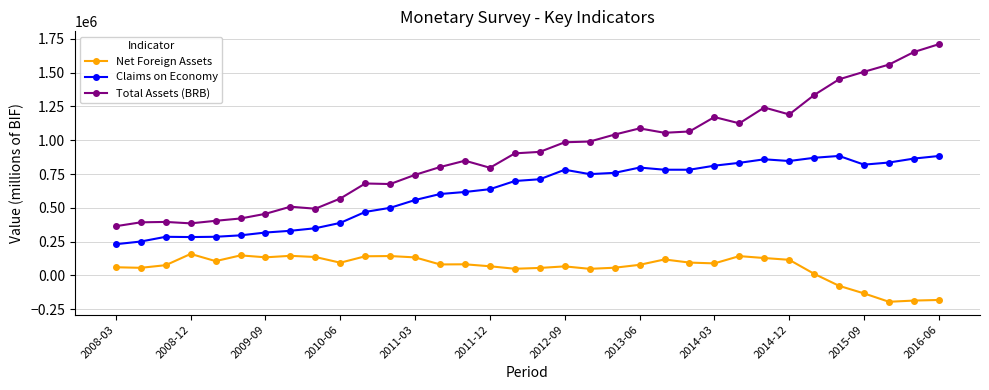

Which series has the largest total across all categories?

Total Assets (BRB)